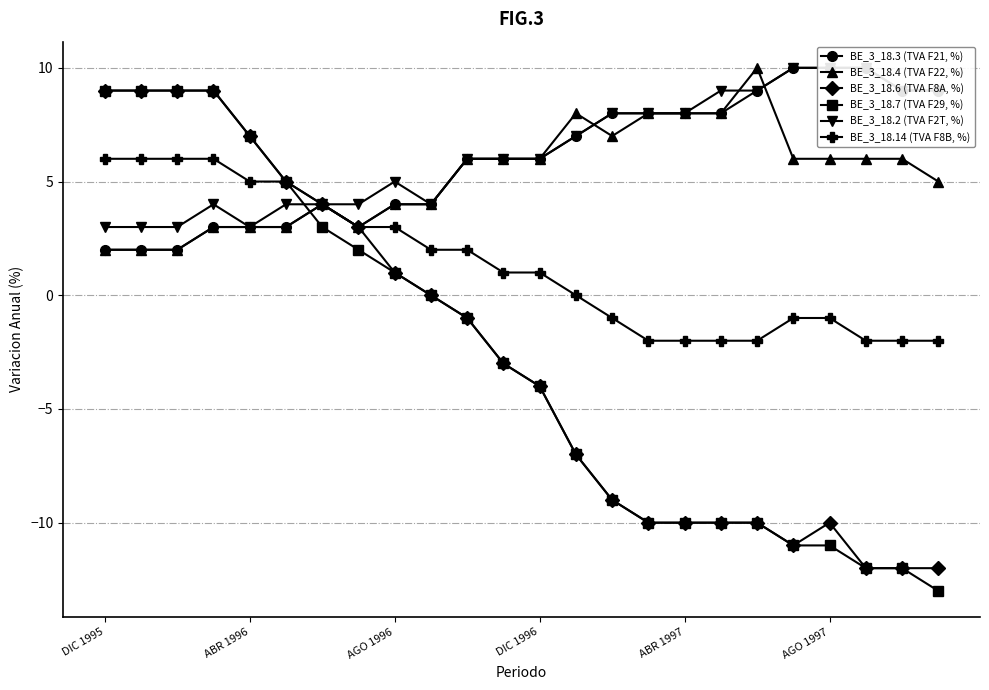

How many values in the BE_3_18.4 (TVA F22, %) series are below 6?

11